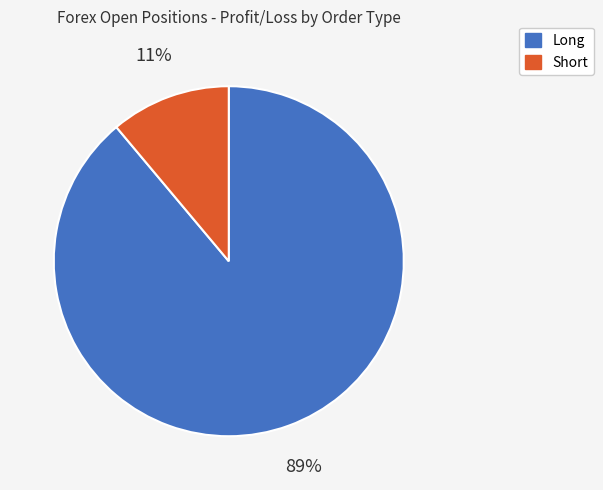

Is it true that Long is 89% of the pie?

True